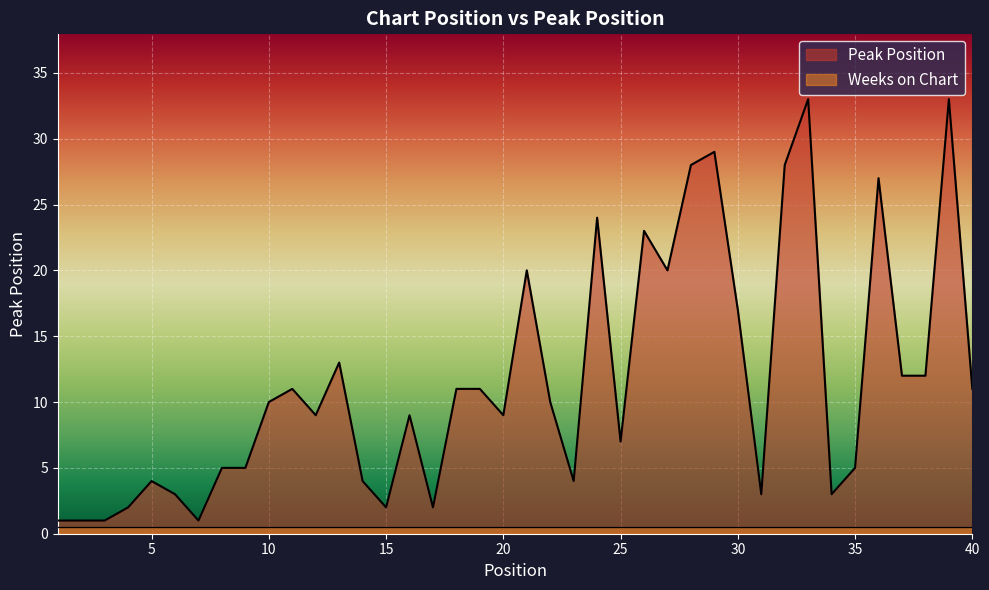

List the labels in order of value, smallest first.

1, 2, 3, 7, 4, 15, 17, 6, 31, 34, 5, 14, 23, 8, 9, 35, 25, 12, 16, 20, 10, 22, 11, 18, 19, 40, 37, 38, 13, 30, 21, 27, 26, 24, 36, 28, 32, 29, 33, 39